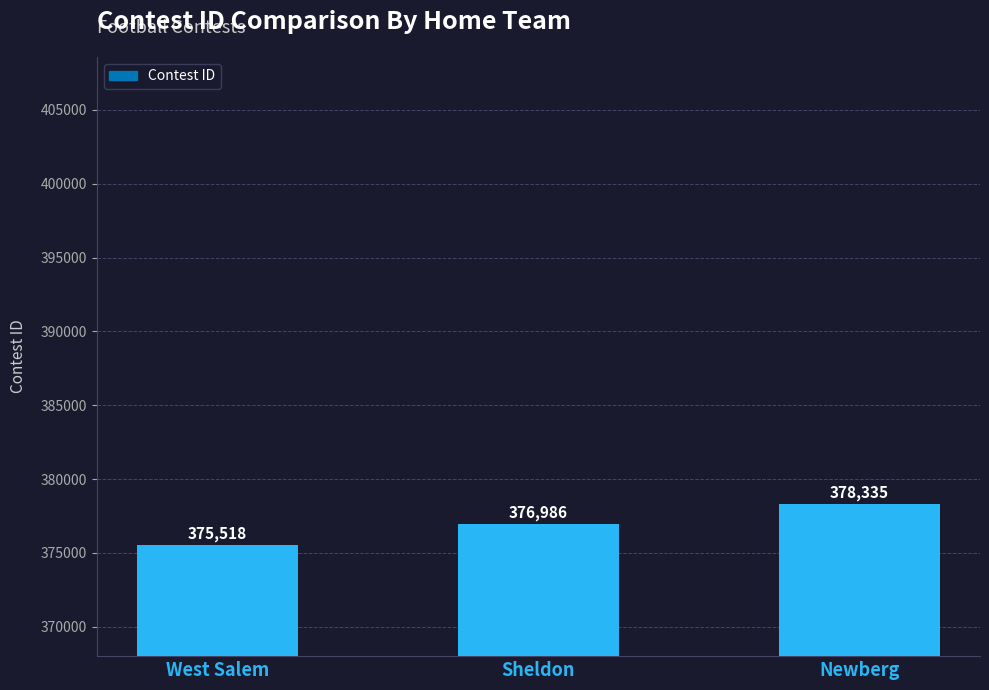

What is the difference between the values at Newberg and Sheldon?

1349